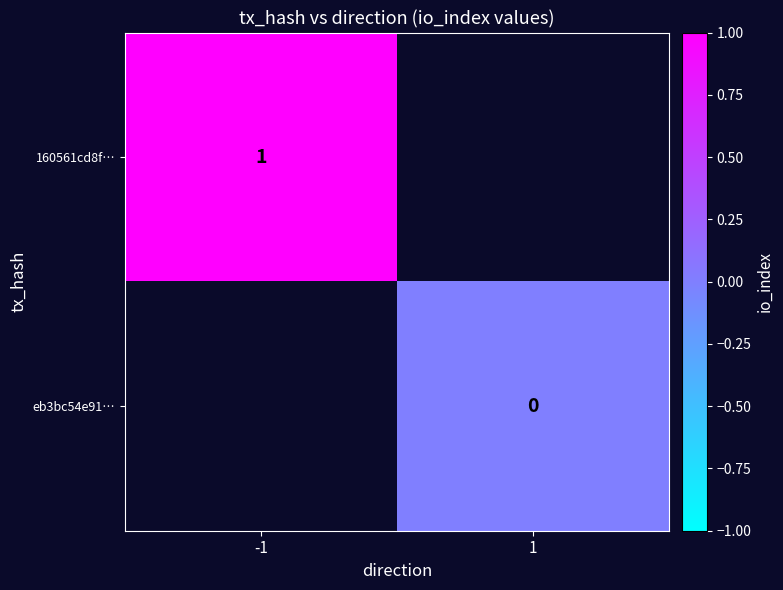

The value of 160561cd8f… at -1 is 1. True or false?

True